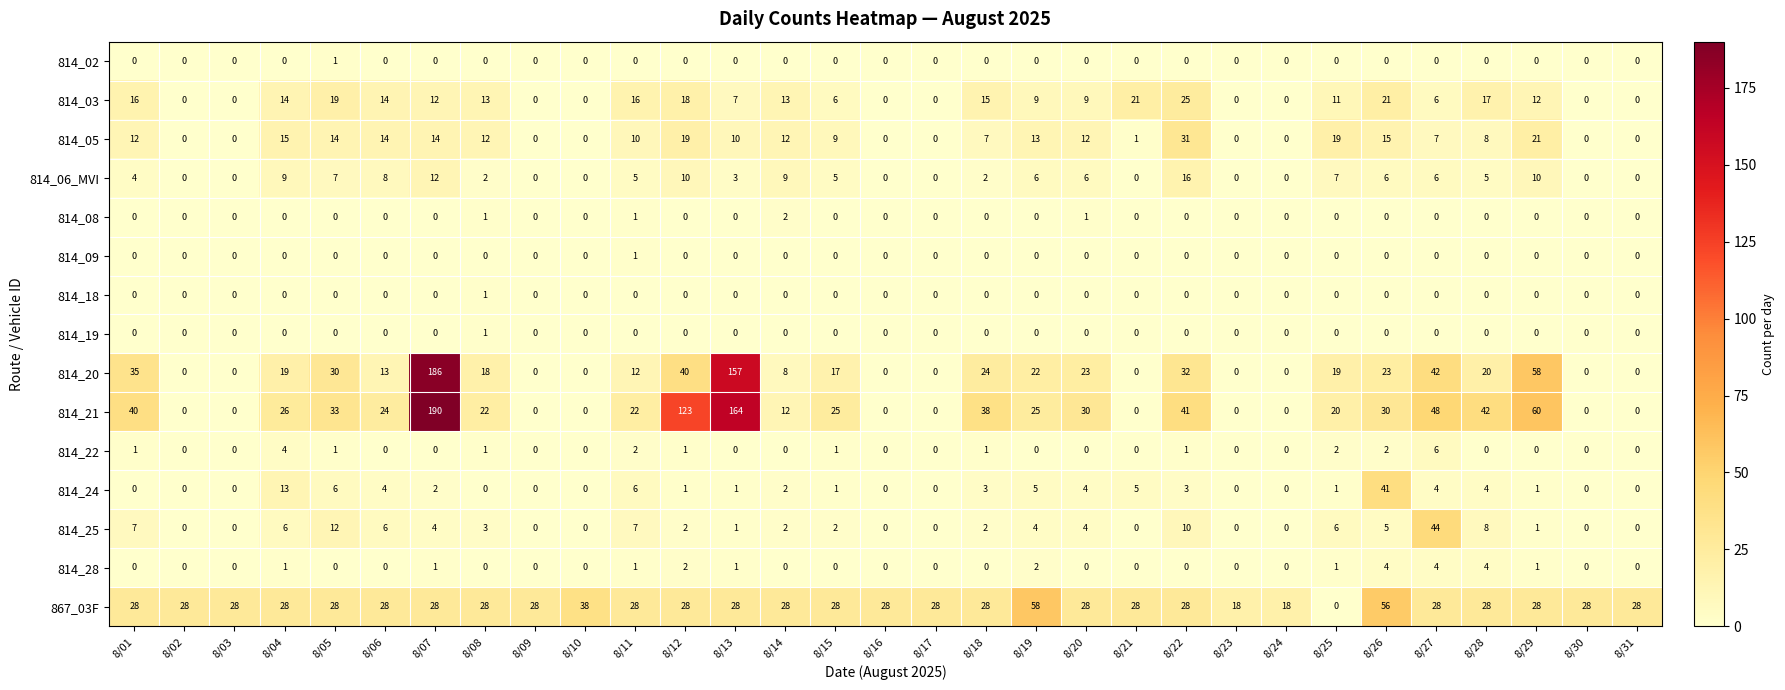

What is the difference between the 814_05 values at 8/03 and 8/27?

7